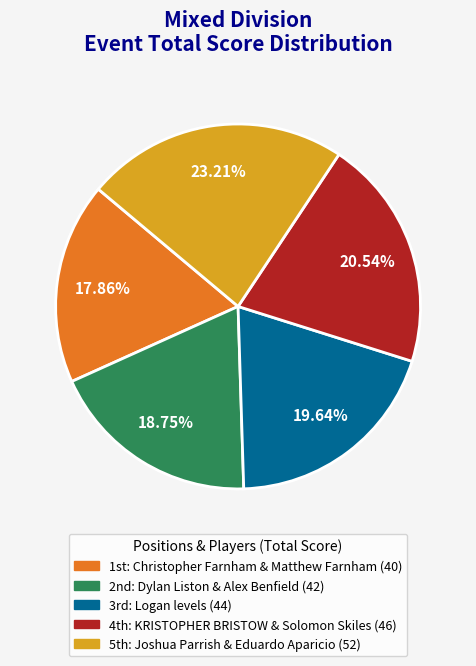

What is the largest slice in the pie chart?

Joshua Parrish & Eduardo Aparicio